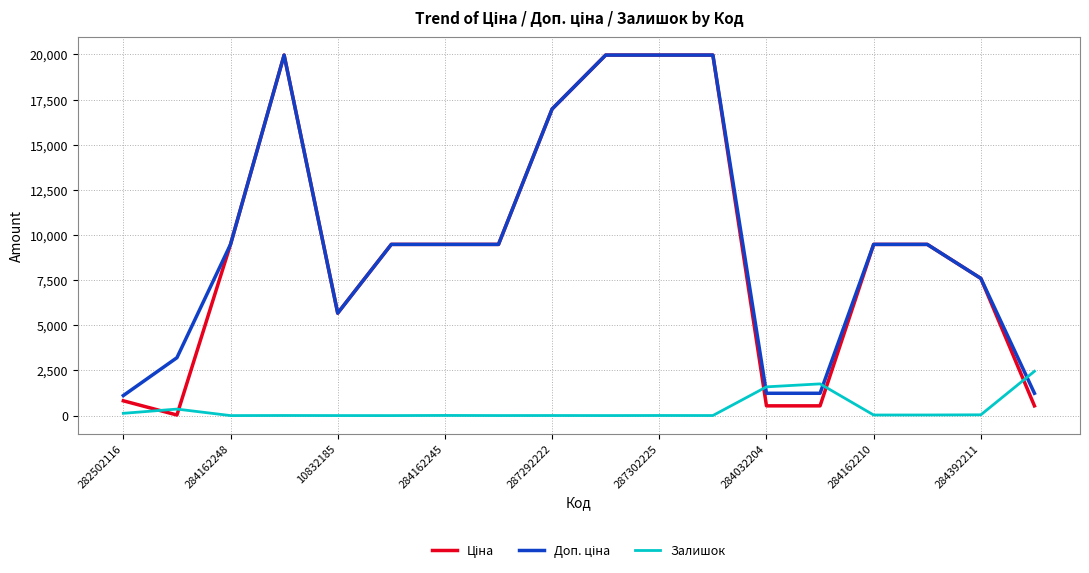

How many lines are shown in the chart?

3